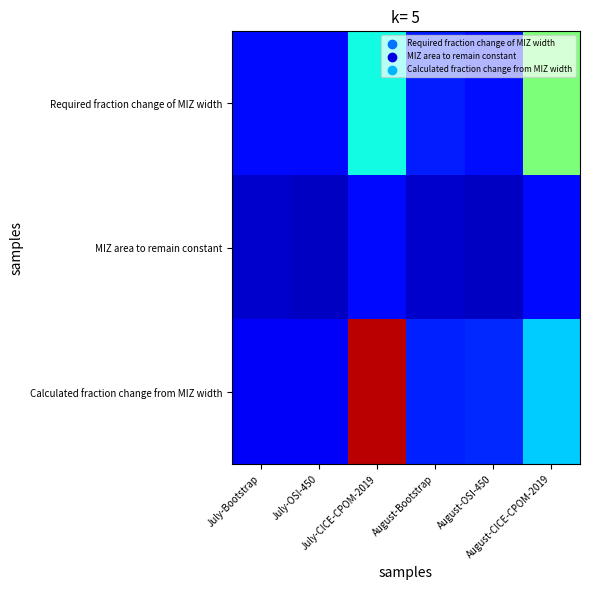

At August-OSI-450, list the series in order from smallest to largest.

MIZ area to remain constant, Required fraction change of MIZ width, Calculated fraction change from MIZ width